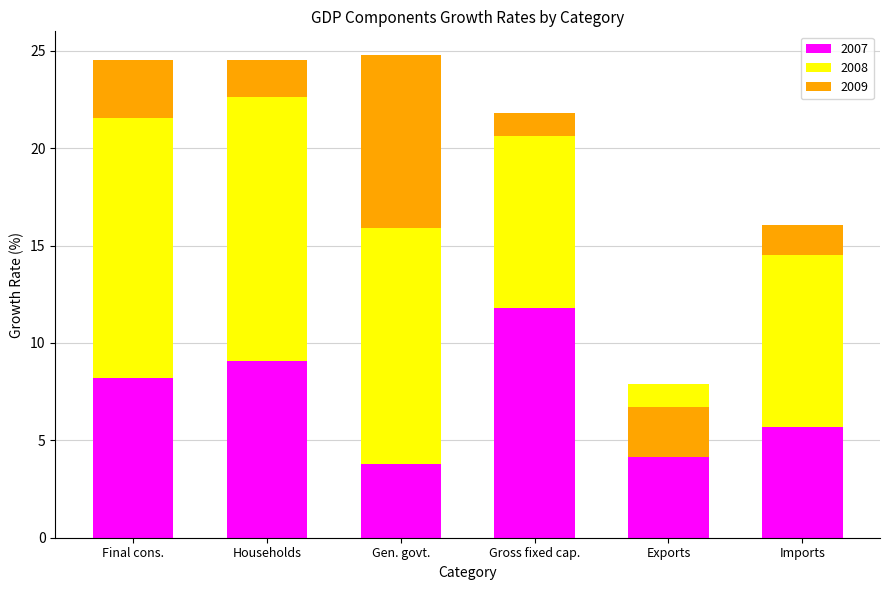

What is the approximate value of 2009 at Imports?

1.5